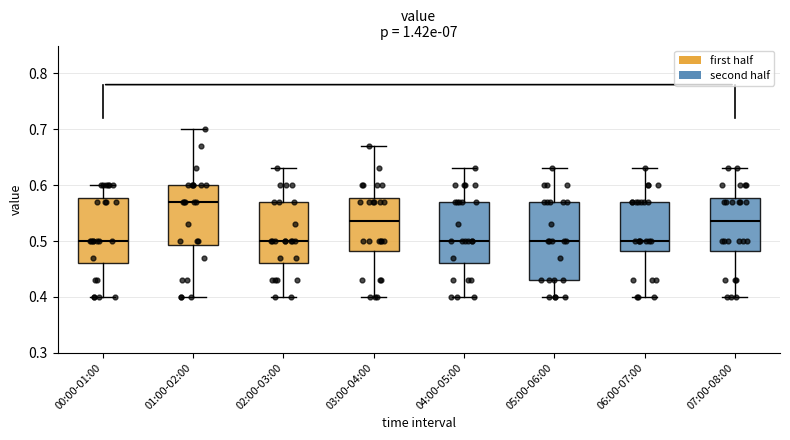

Reading left to right, read every box against the y-axis: the position of its median line, the range the box covers, and the ends of its whiskers. The values are not printed on the chart, so give them approximately, as read against the axis.

00:00-01:00: median 0.50, box 0.46 to 0.58, whiskers 0.40 to 0.60
01:00-02:00: median 0.57, box 0.49 to 0.60, whiskers 0.40 to 0.70
02:00-03:00: median 0.50, box 0.46 to 0.57, whiskers 0.40 to 0.63
03:00-04:00: median 0.54, box 0.48 to 0.58, whiskers 0.40 to 0.67
04:00-05:00: median 0.50, box 0.46 to 0.57, whiskers 0.40 to 0.63
05:00-06:00: median 0.50, box 0.43 to 0.57, whiskers 0.40 to 0.63
06:00-07:00: median 0.50, box 0.48 to 0.57, whiskers 0.40 to 0.63
07:00-08:00: median 0.54, box 0.48 to 0.58, whiskers 0.40 to 0.63